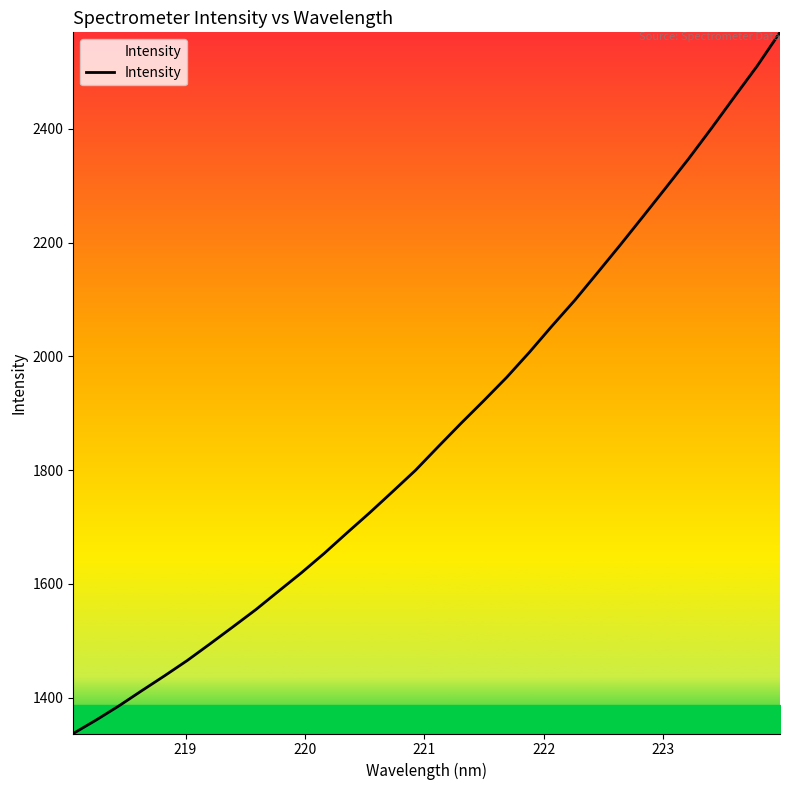

What is the smallest value displayed?

1336.8